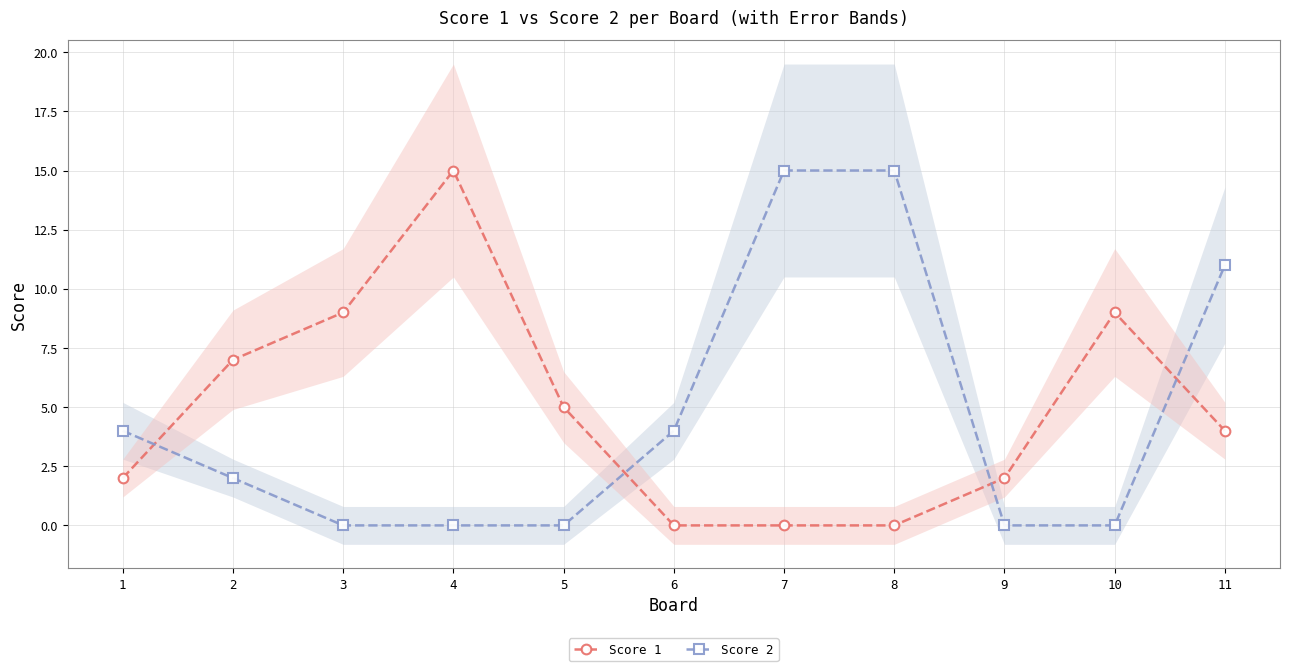

In Score 1, how many points are higher than both neighbors (excluding endpoints)?

2